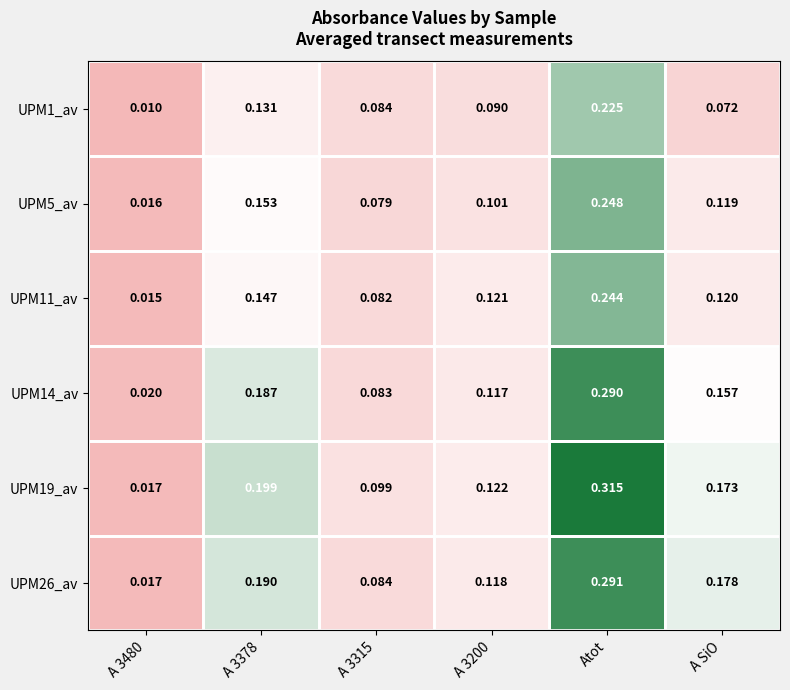

Which series has the largest total across all categories?

UPM19_av